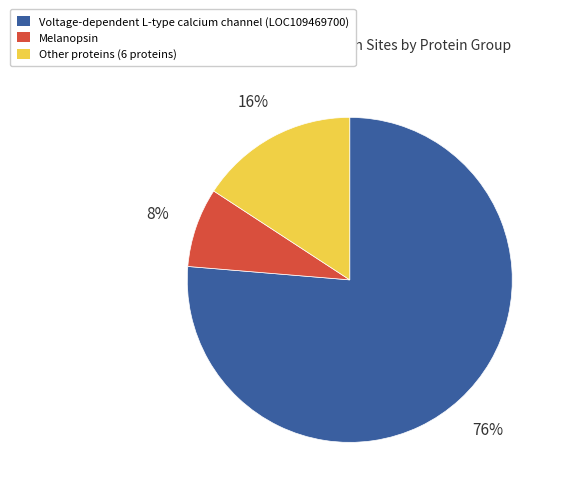

Which slice represents more than half of the pie?

Voltage-dependent L-type calcium channel (LOC109469700)